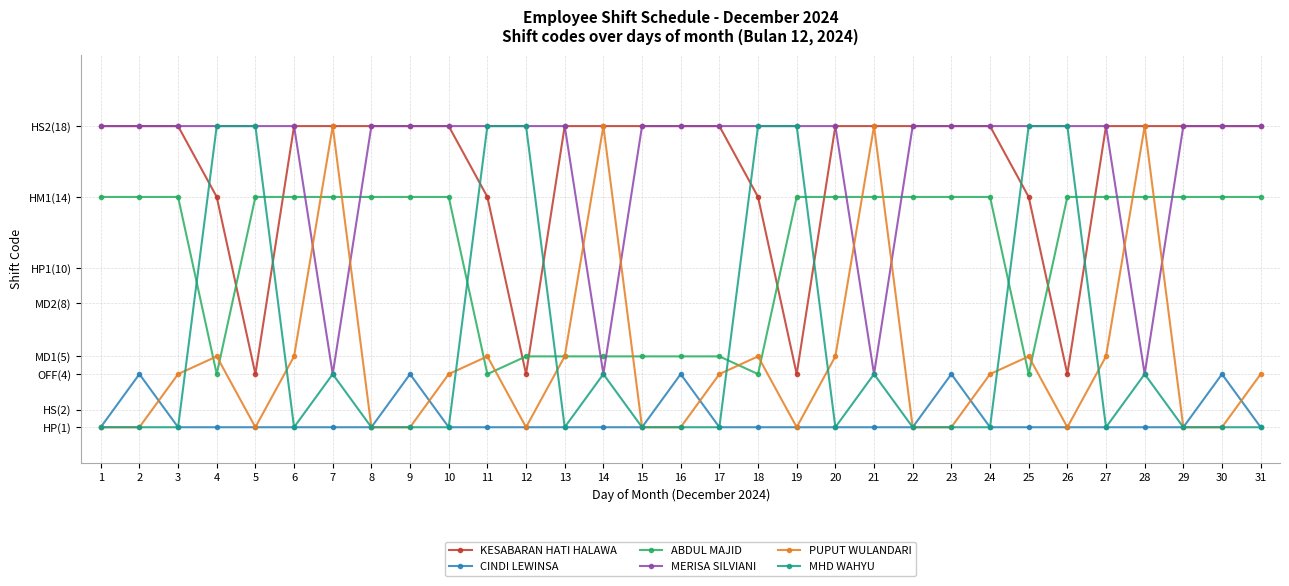

Where is PUPUT WULANDARI nearest to the value 9?

4